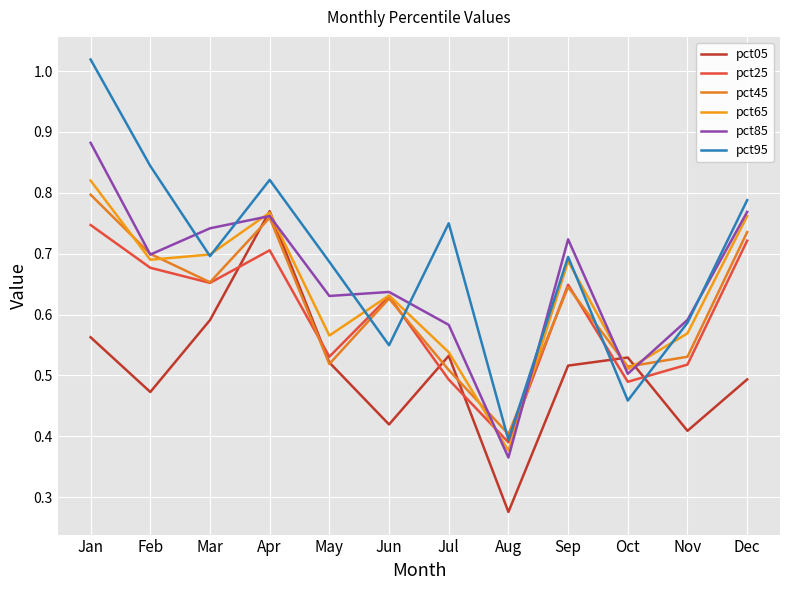

Does the chart display data point markers on the line(s)?

No